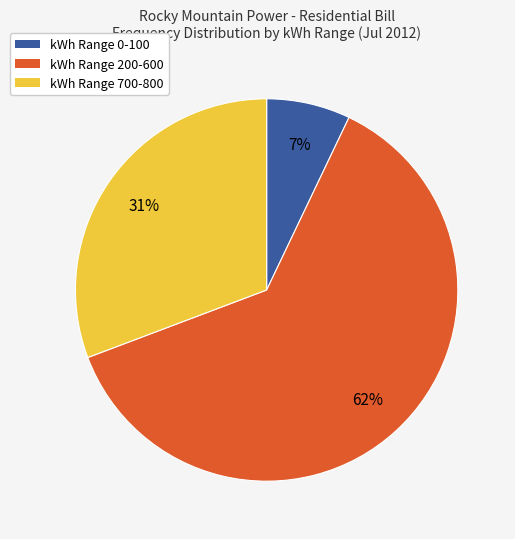

To the nearest percent, what is the difference between the largest and smallest slice percentages?

55%